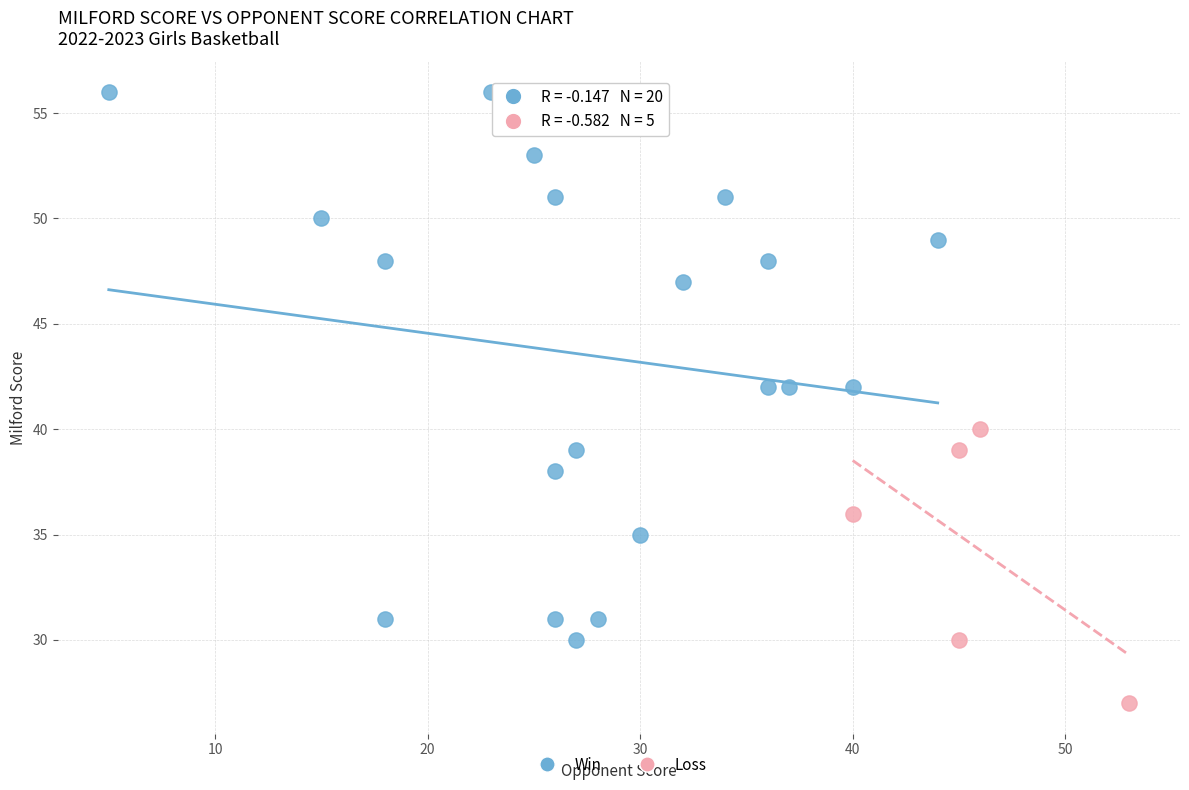

Which series has the largest Y range (max minus min)?

Win